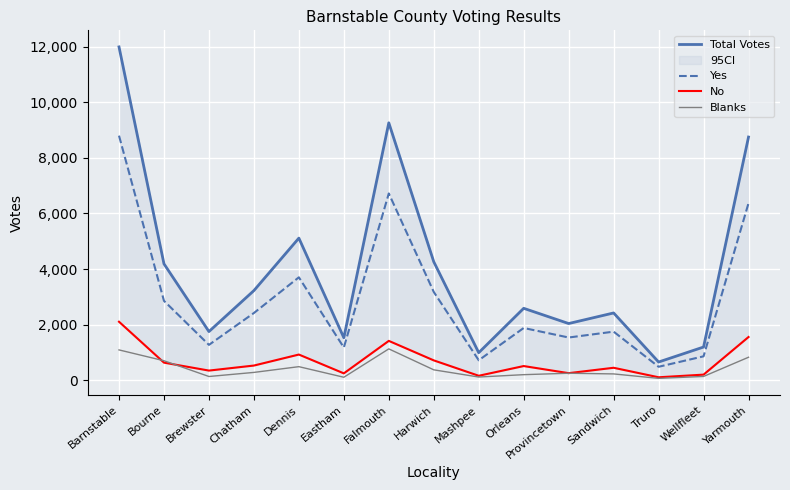

True or false: Blanks has a value of 191 at Wellfleet.

False